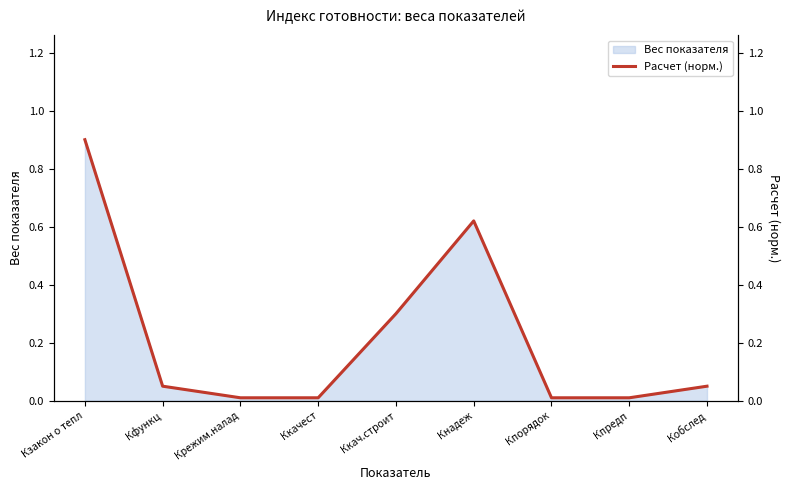

Where is the data nearest to the value 0?

Крежим.налад